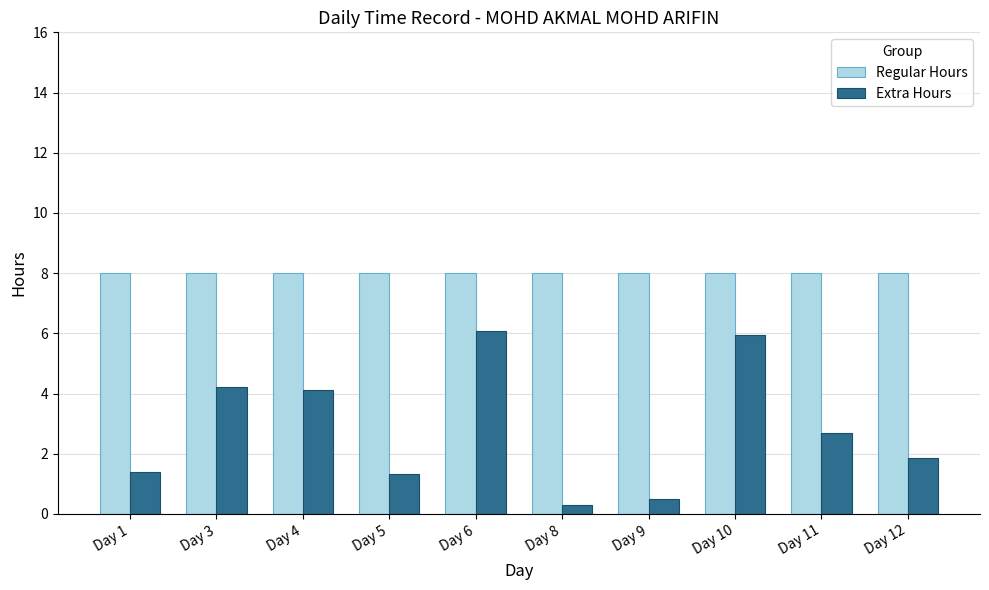

What is the value of the Regular Hours bar at the 9th from the left?

8.0